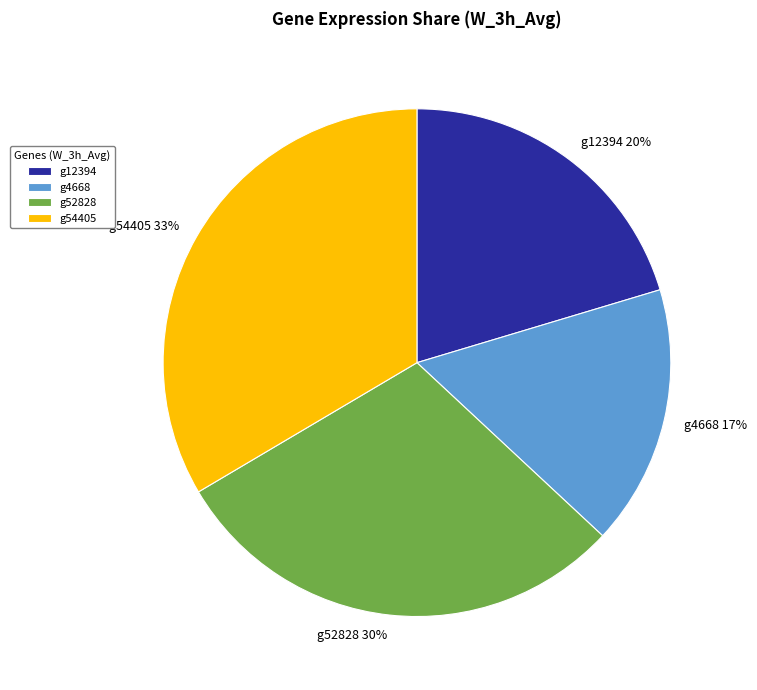

Which slice is the largest?

g54405